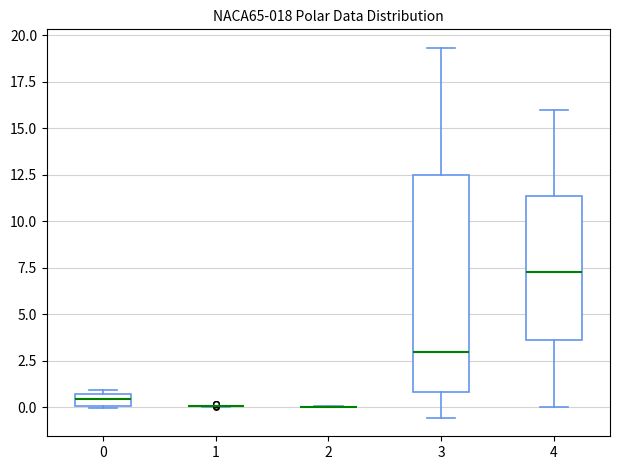

Where does the lower whisker of the box at x = 4 end on the y-axis? The values are not printed on the chart, so give them approximately, as read against the axis.

0.0